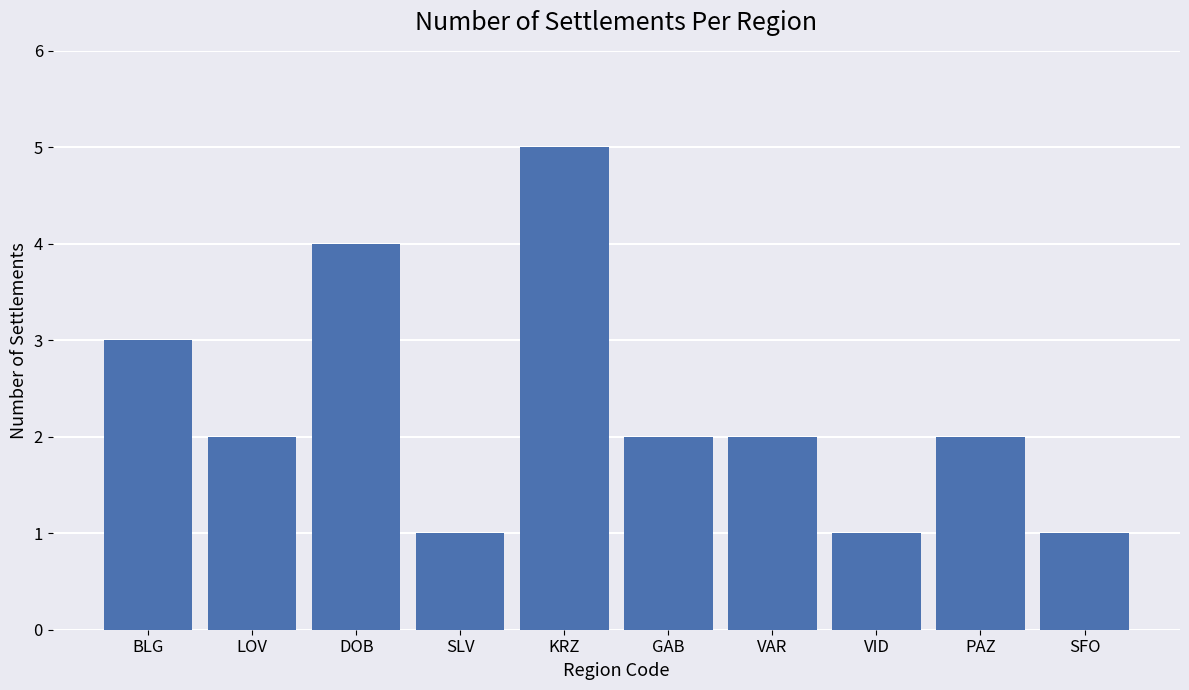

What is the maximum value shown in the chart?

5